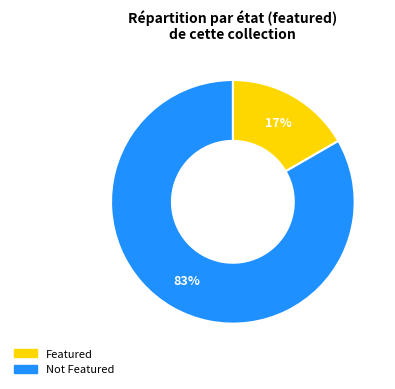

Which category has the smallest portion of the pie?

Featured